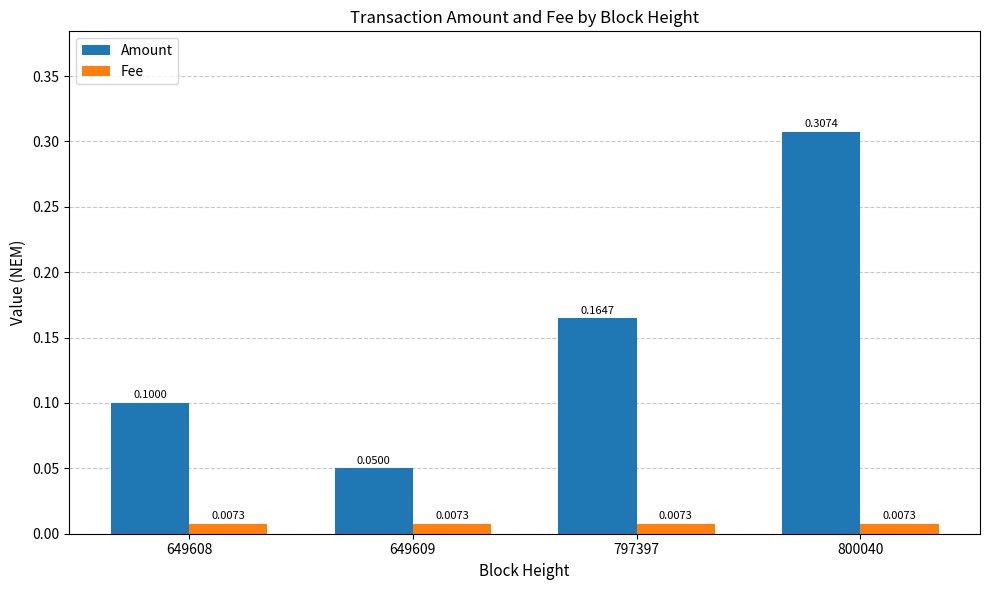

At how many categories does at least one series exceed 0?

4